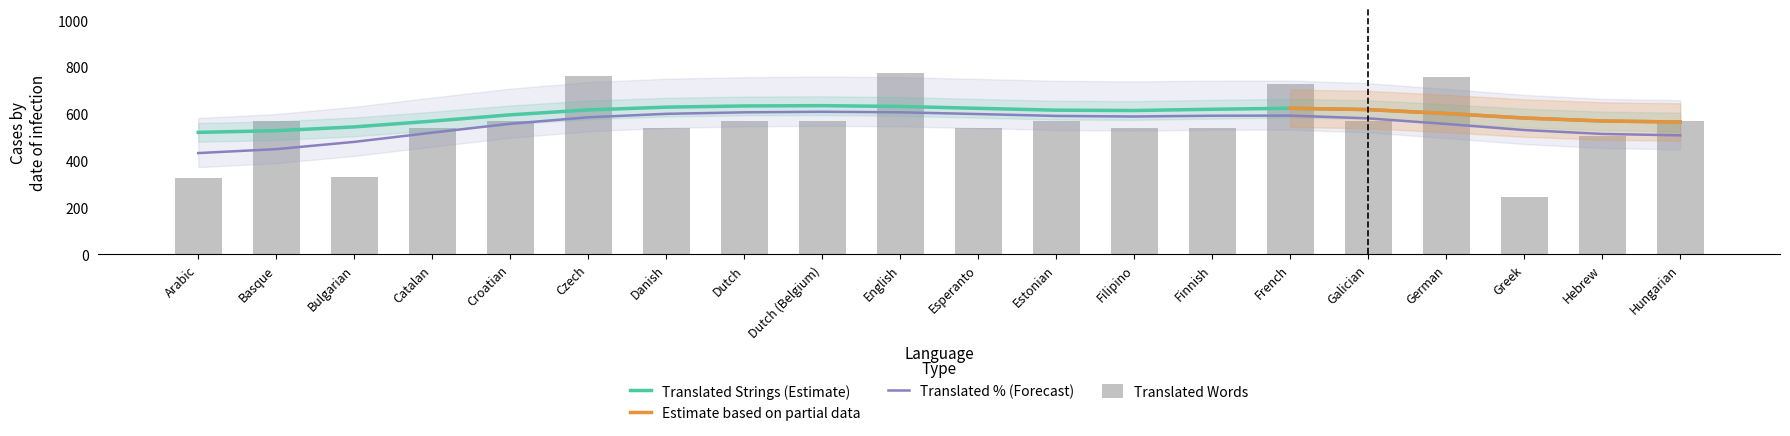

Approximately how many times larger is the value at Croatian compared to Czech?

0.7